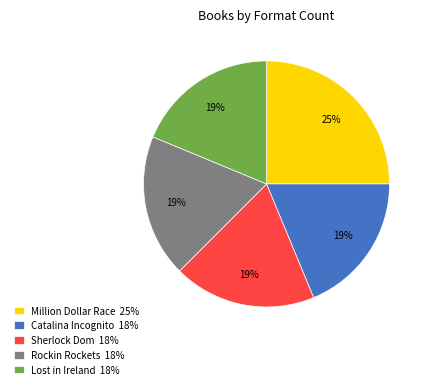

Is the sum of Lost in Ireland 18% and Sherlock Dom 18% greater than half?

No